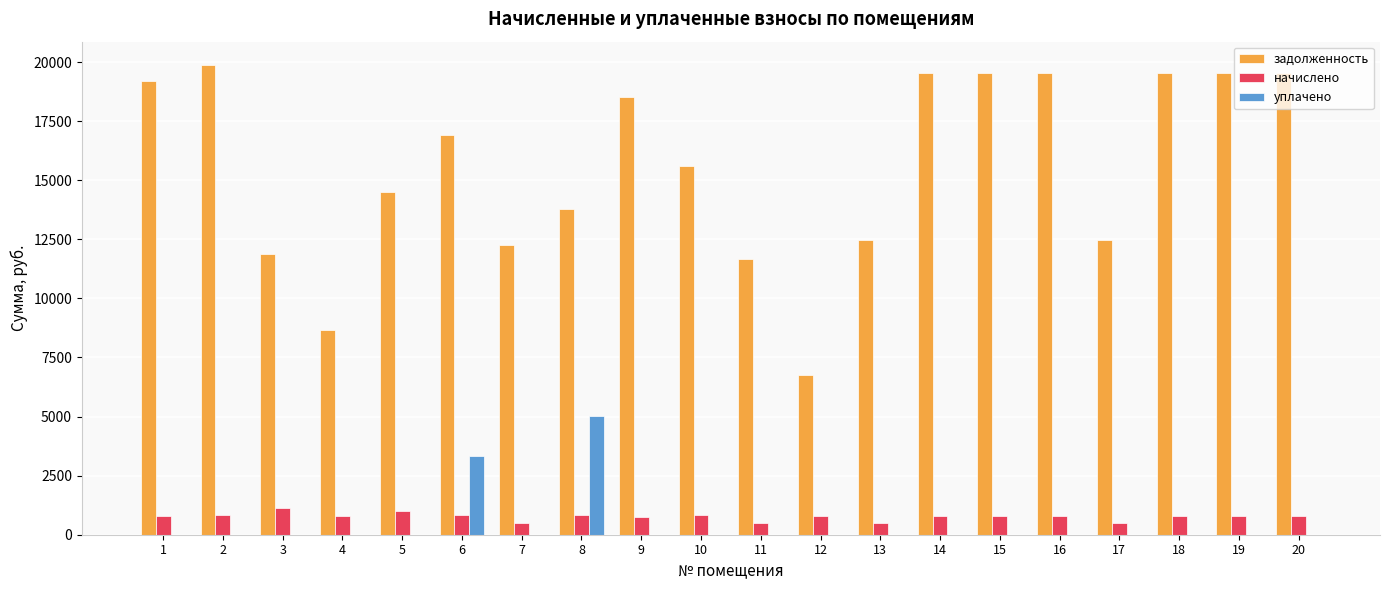

What is the sum of all уплачено values?

8375.8